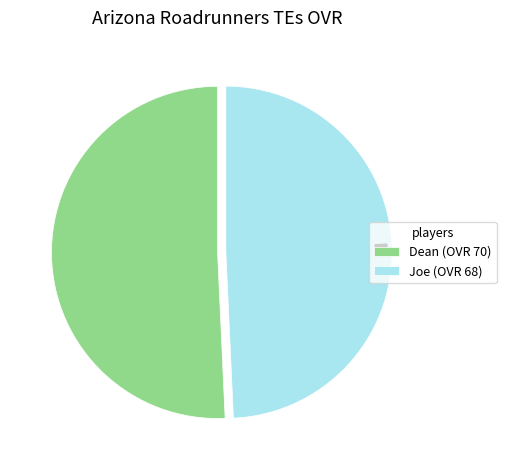

Rank the categories by value from highest to lowest.

Dean, Joe